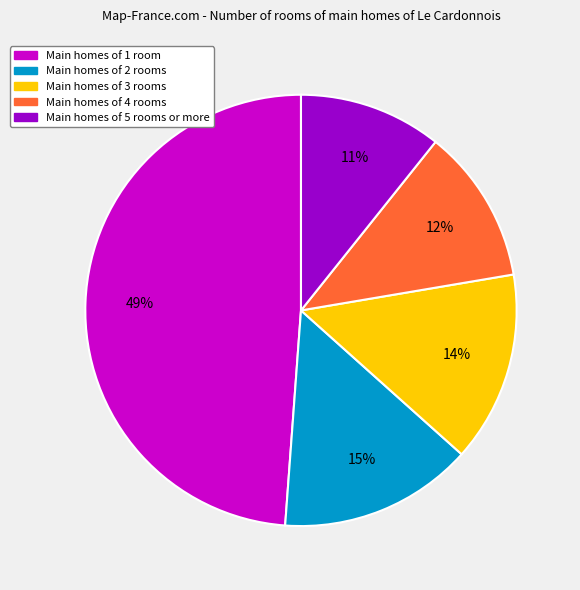

To the nearest percent, what is the average slice percentage?

20%